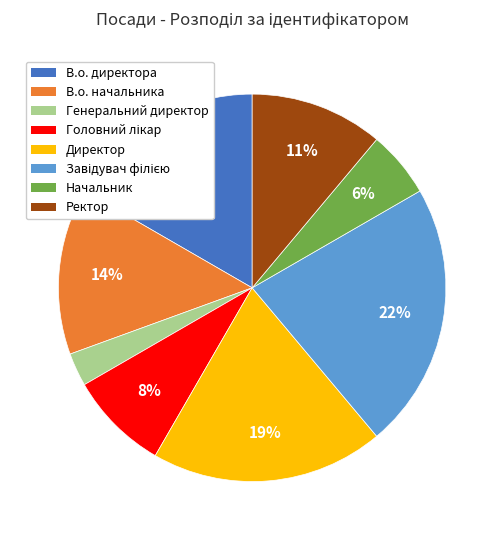

Is the sum of Генеральний директор and Начальник greater than half?

No